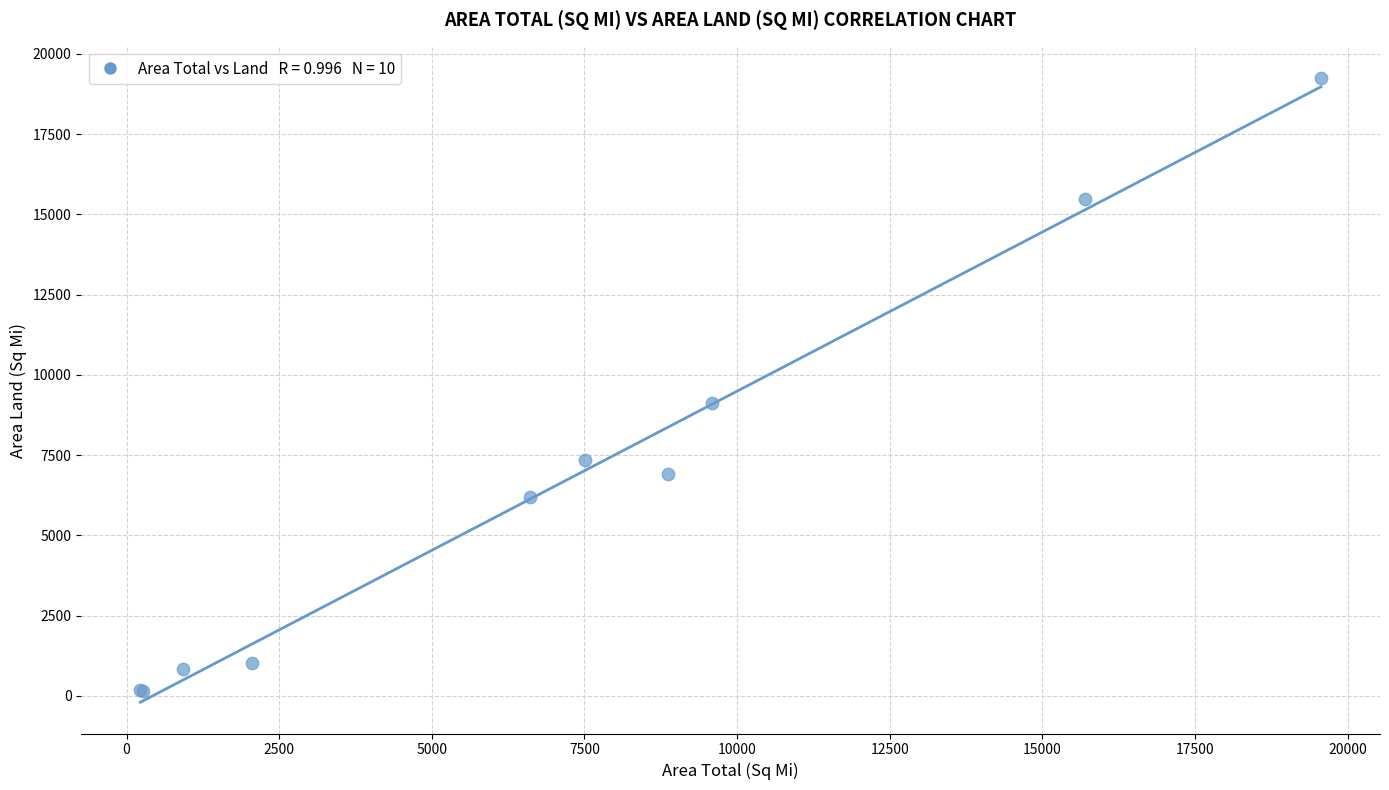

What Y value in the scatter plot is closest to 9697?

9114.0